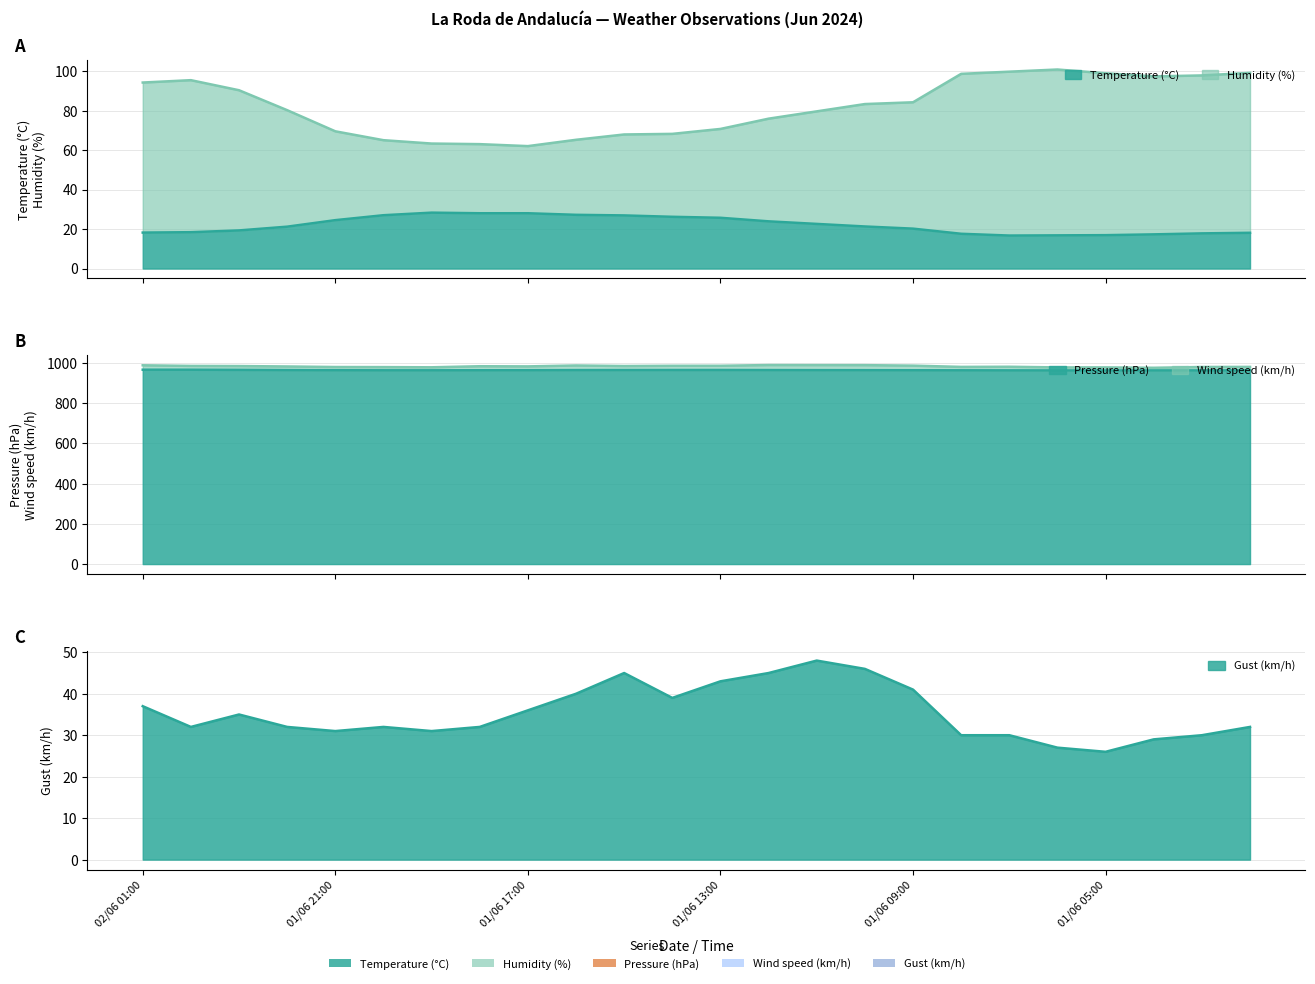

At which label is Humidity (%) closest to 81?

01/06 22:00